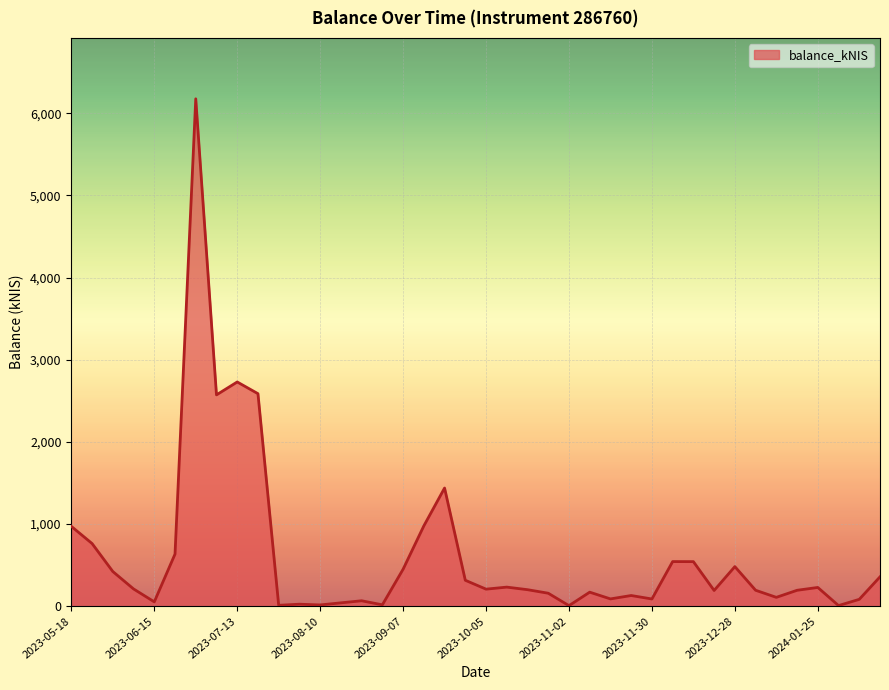

What is the difference between the maximum and minimum values?

6168.9